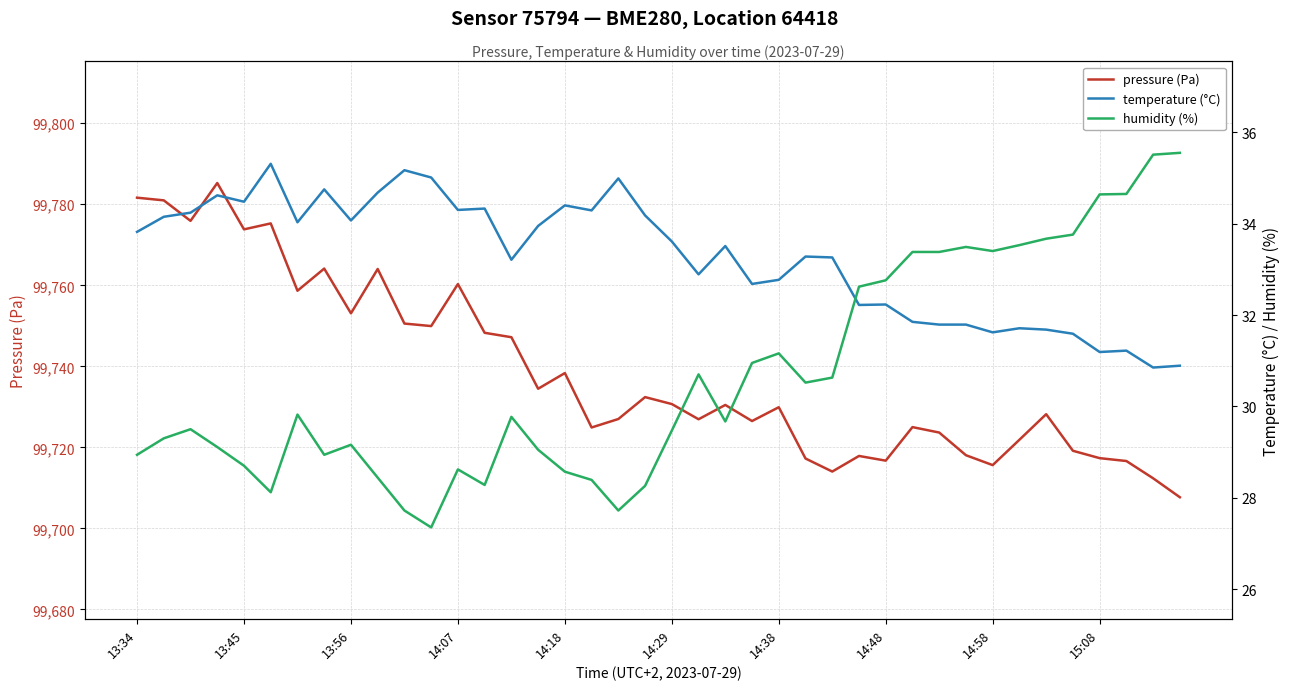

What is the approximate value of pressure (Pa) at 14:38?

99729.9